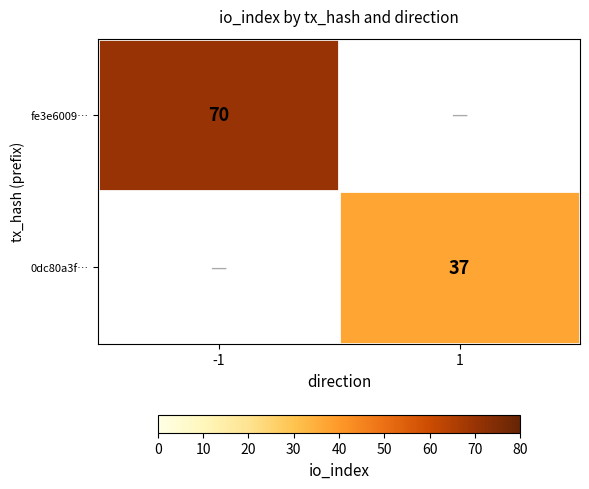

True or false: fe3e6009… has a value of 123 at -1.

False